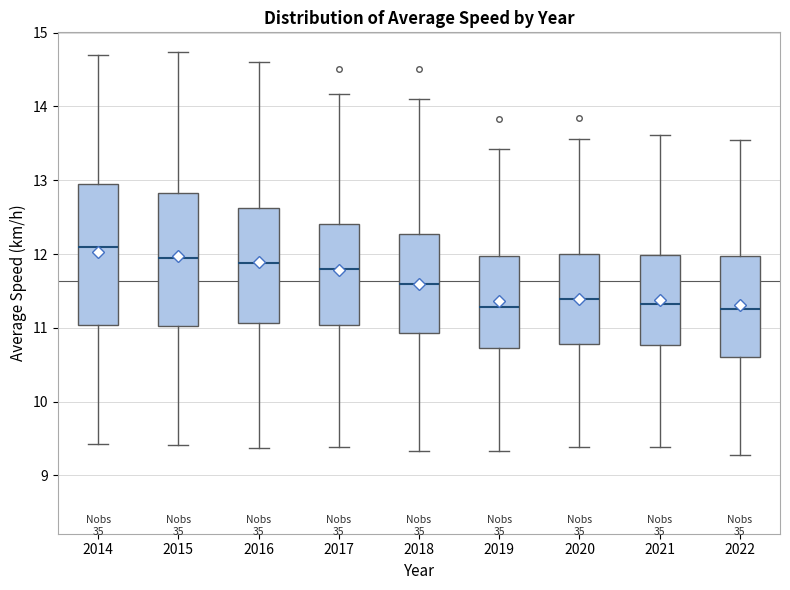

Reading left to right, read every box against the y-axis: the position of its median line, the range the box covers, and the ends of its whiskers. The values are not printed on the chart, so give them approximately, as read against the axis.

2014: median 12.1, box 11.0 to 12.9, whiskers 9.4 to 14.7
2015: median 11.9, box 11.0 to 12.8, whiskers 9.4 to 14.7
2016: median 11.9, box 11.1 to 12.6, whiskers 9.4 to 14.6
2017: median 11.8, box 11.0 to 12.4, whiskers 9.4 to 14.2
2018: median 11.6, box 10.9 to 12.3, whiskers 9.3 to 14.1
2019: median 11.3, box 10.7 to 12.0, whiskers 9.3 to 13.4
2020: median 11.4, box 10.8 to 12.0, whiskers 9.4 to 13.6
2021: median 11.3, box 10.8 to 12.0, whiskers 9.4 to 13.6
2022: median 11.3, box 10.6 to 12.0, whiskers 9.3 to 13.5